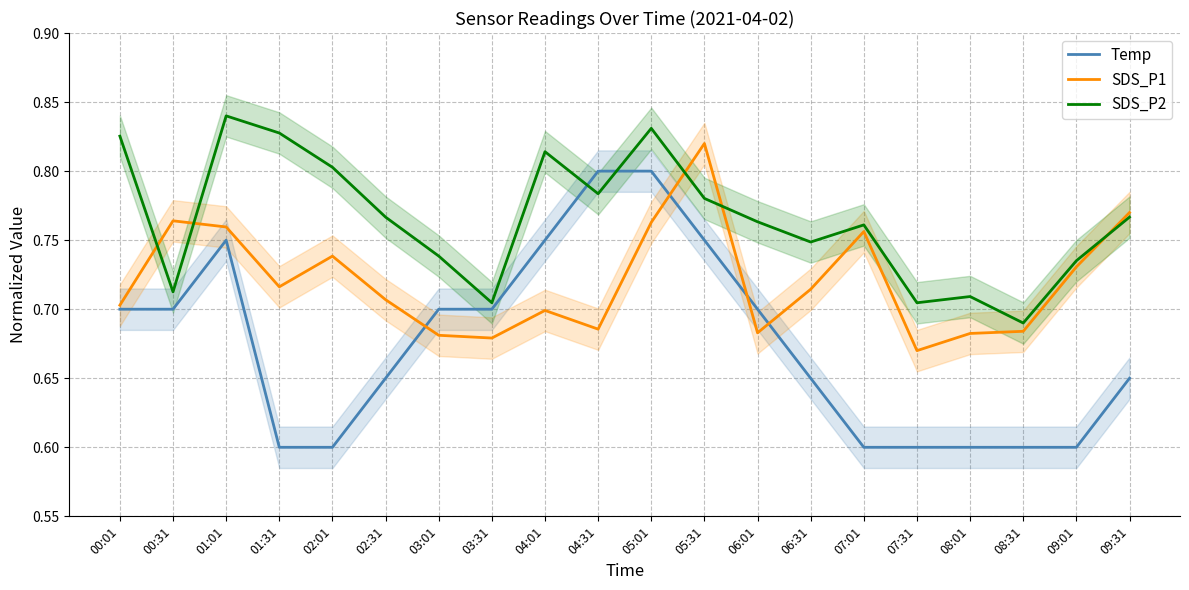

What is the difference between the maximum and minimum values in the SDS_P1 series?

0.2